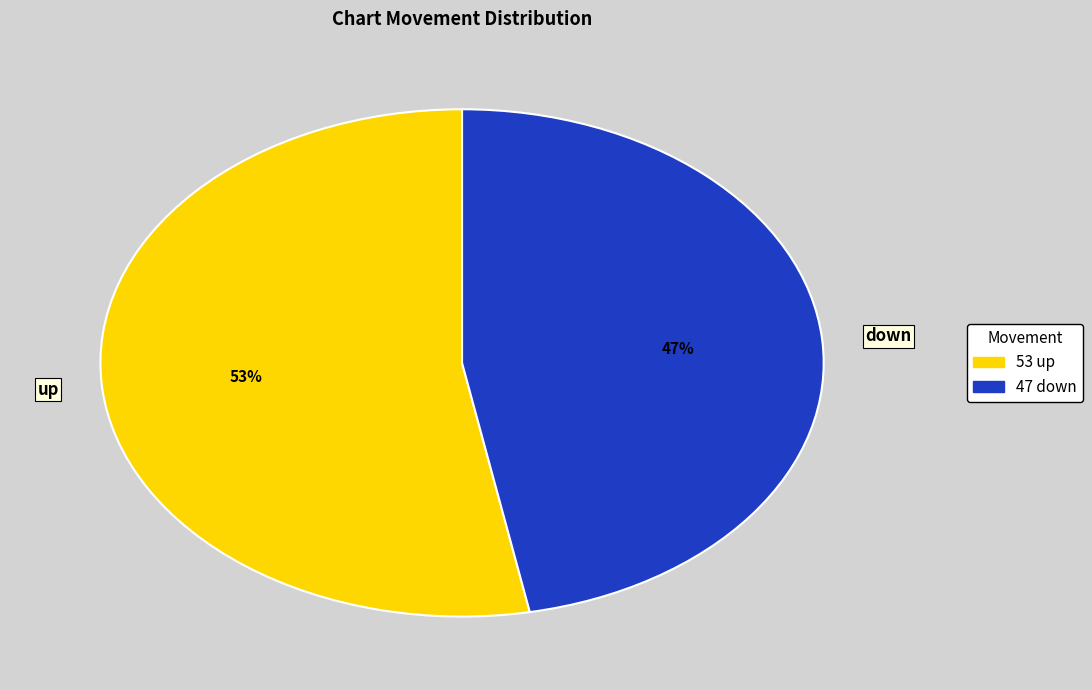

How many segments does this pie chart have?

2